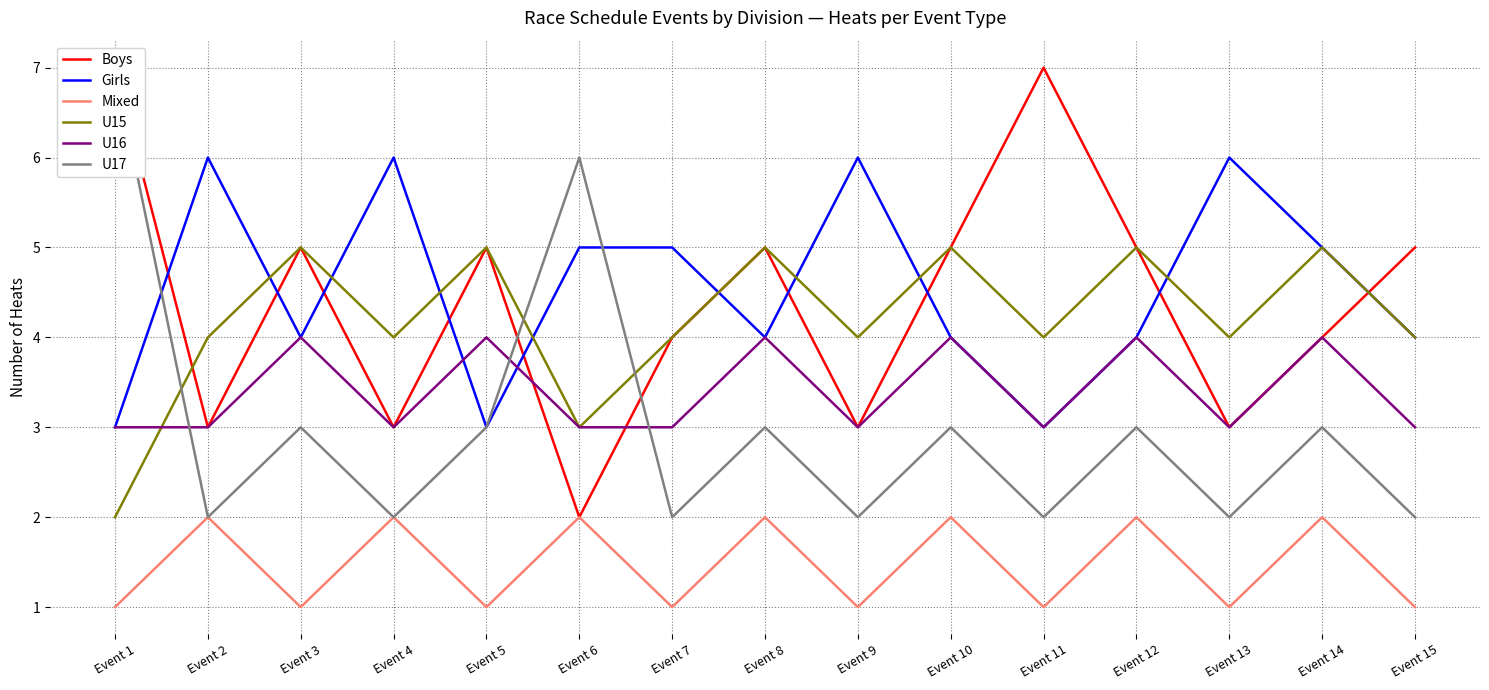

What is the sum of the U15 values at Event 10 and Event 15?

9